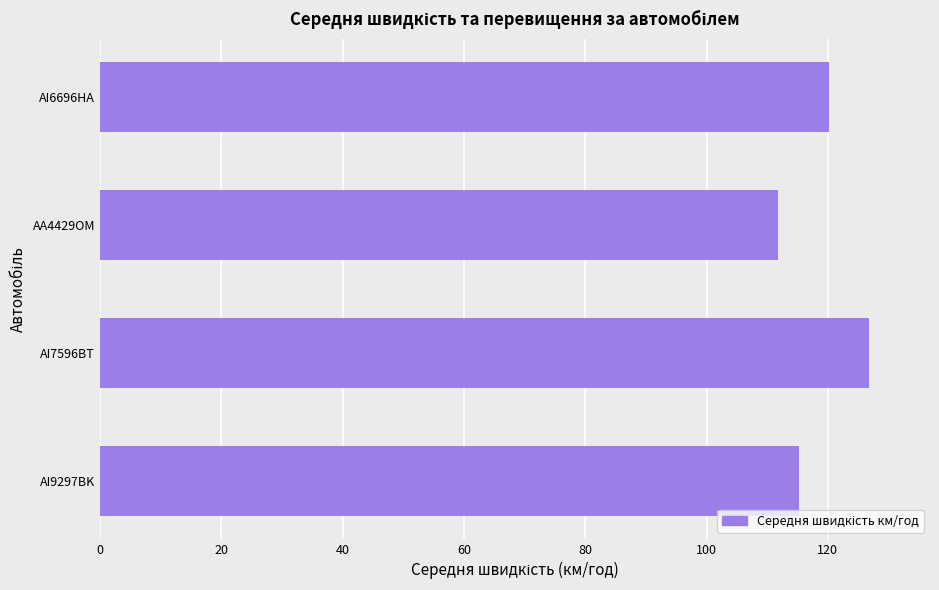

Which label corresponds to the smallest value in the chart?

AA4429OM